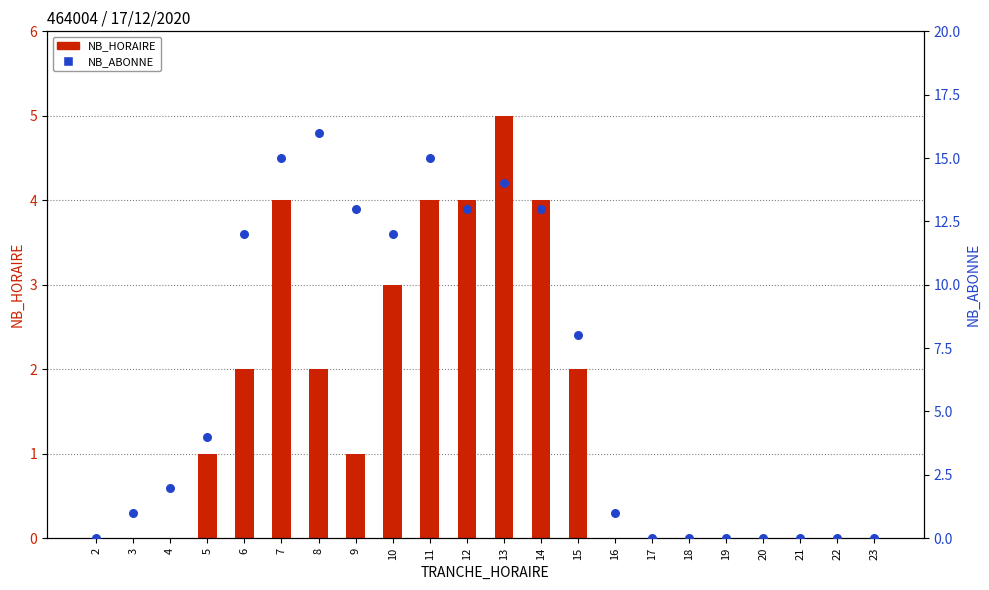

Which series has the widest spread of Y values?

NB_ABONNE